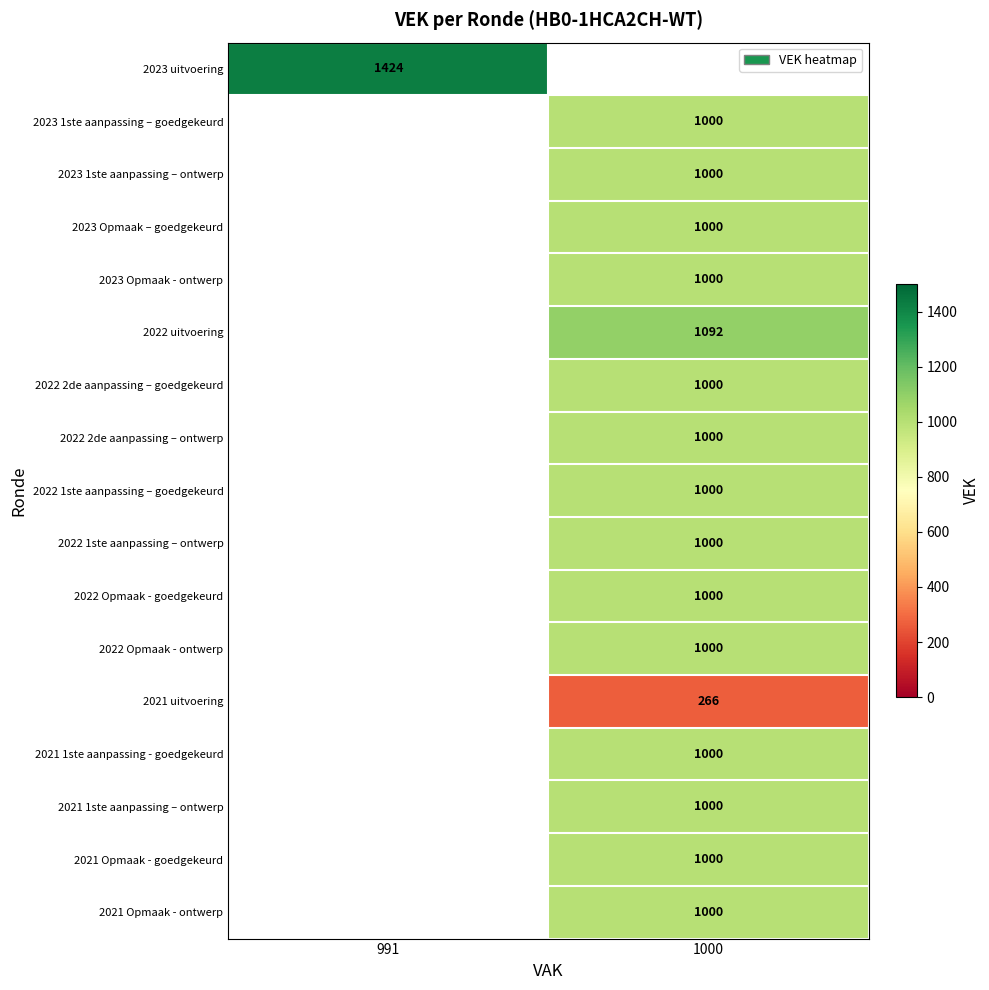

True or false: 2022 2de aanpassing – goedgekeurd has a value of 1000 at 1000.

True